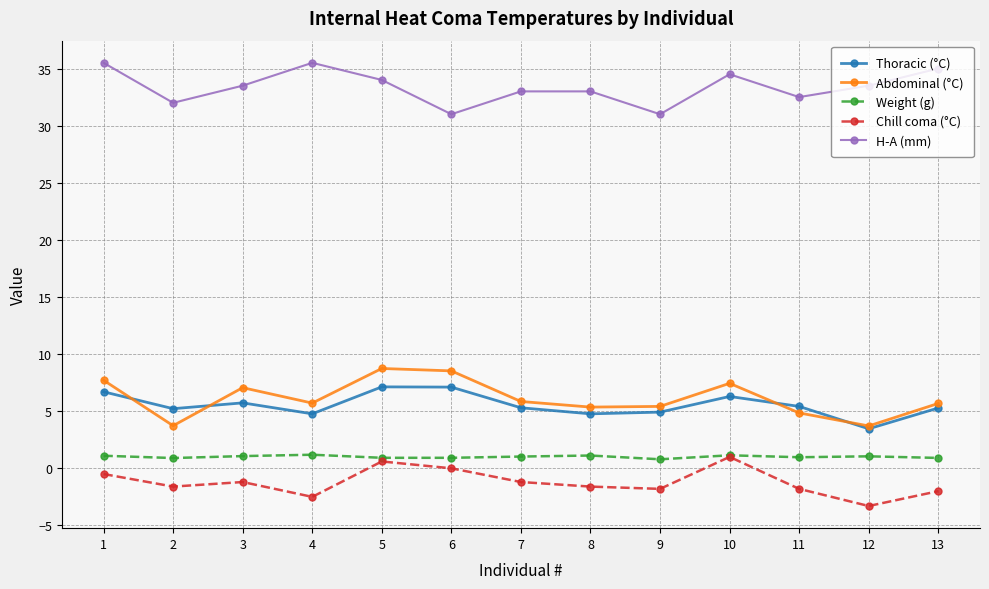

At how many categories does at least one series exceed 0?

13